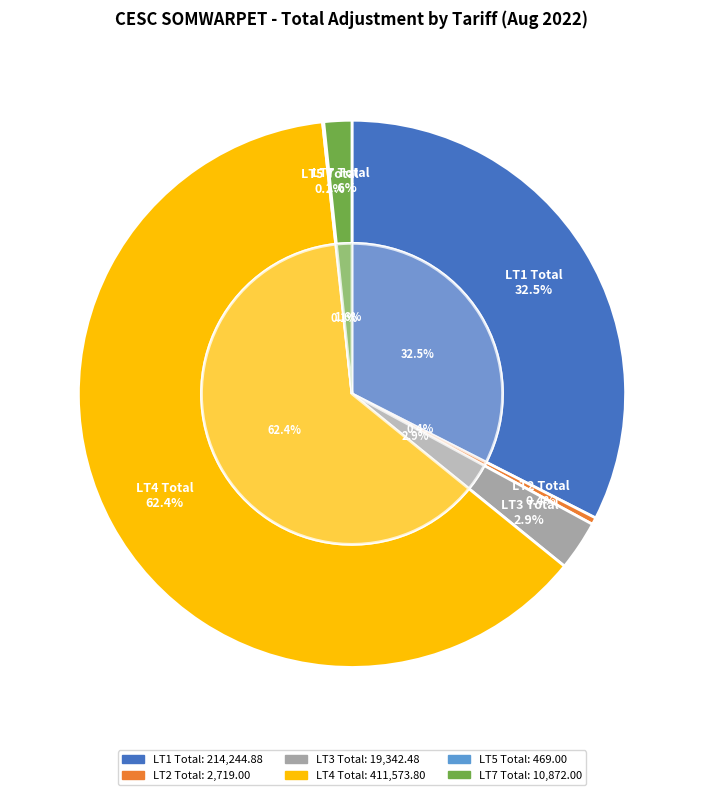

What is the smallest slice in the pie chart?

LT5 Total